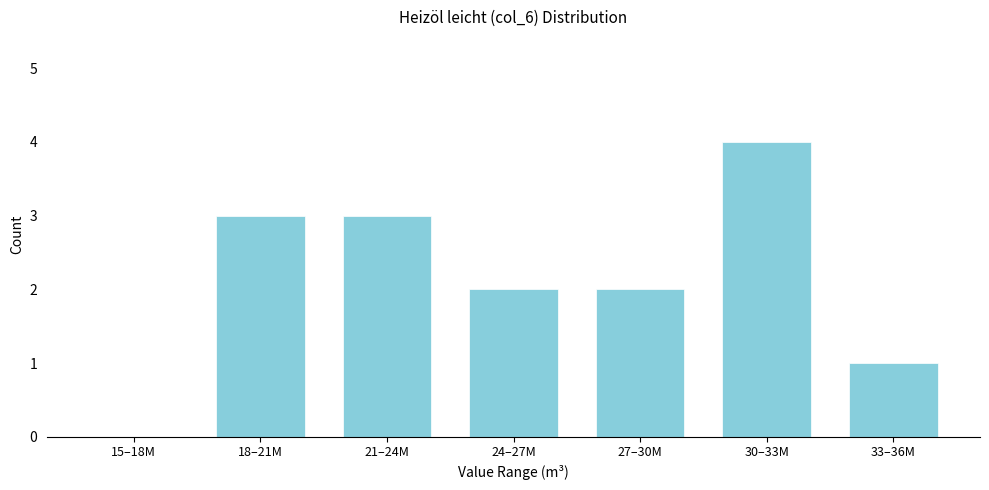

Reading right to left, extract all data points from this chart.

33–36M=1	30–33M=4	27–30M=2	24–27M=2	21–24M=3	18–21M=3	15–18M=0